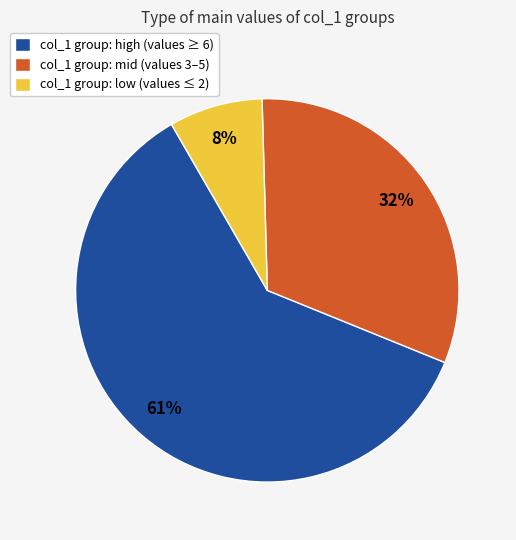

Do col_1 group: mid (values 3–5) and col_1 group: high (values ≥ 6) together represent more than half of the pie?

Yes